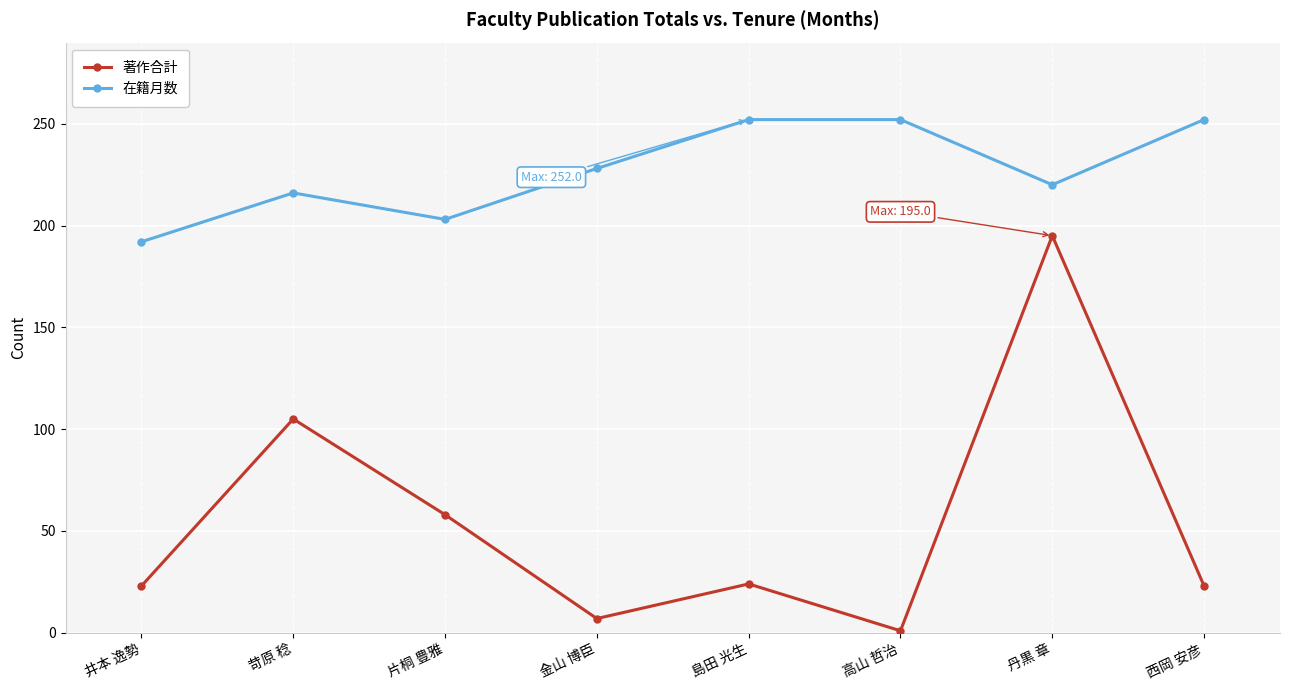

Where is the first local maximum for 在籍月数?

苛原 稔